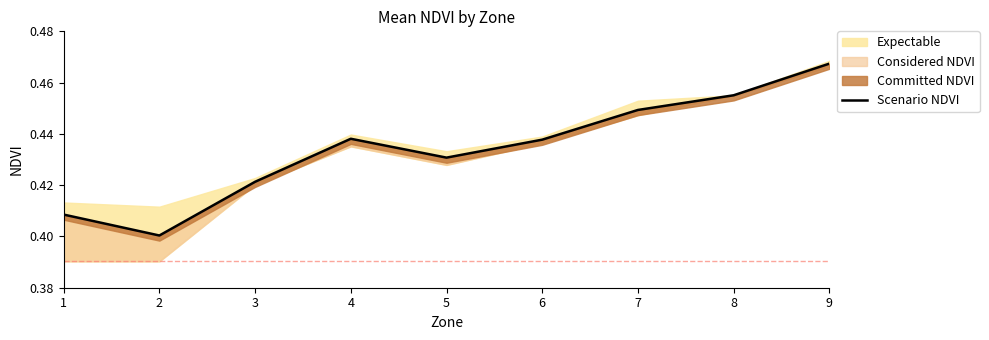

What is the smallest value displayed?

0.4